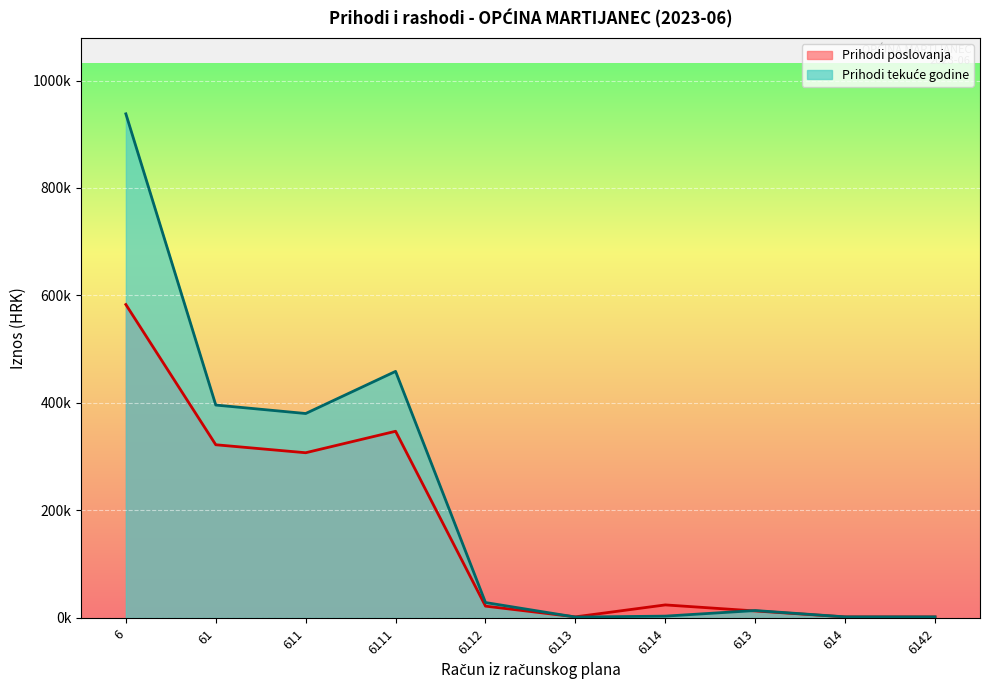

Which series has the largest total across all categories?

Prihodi tekuće godine